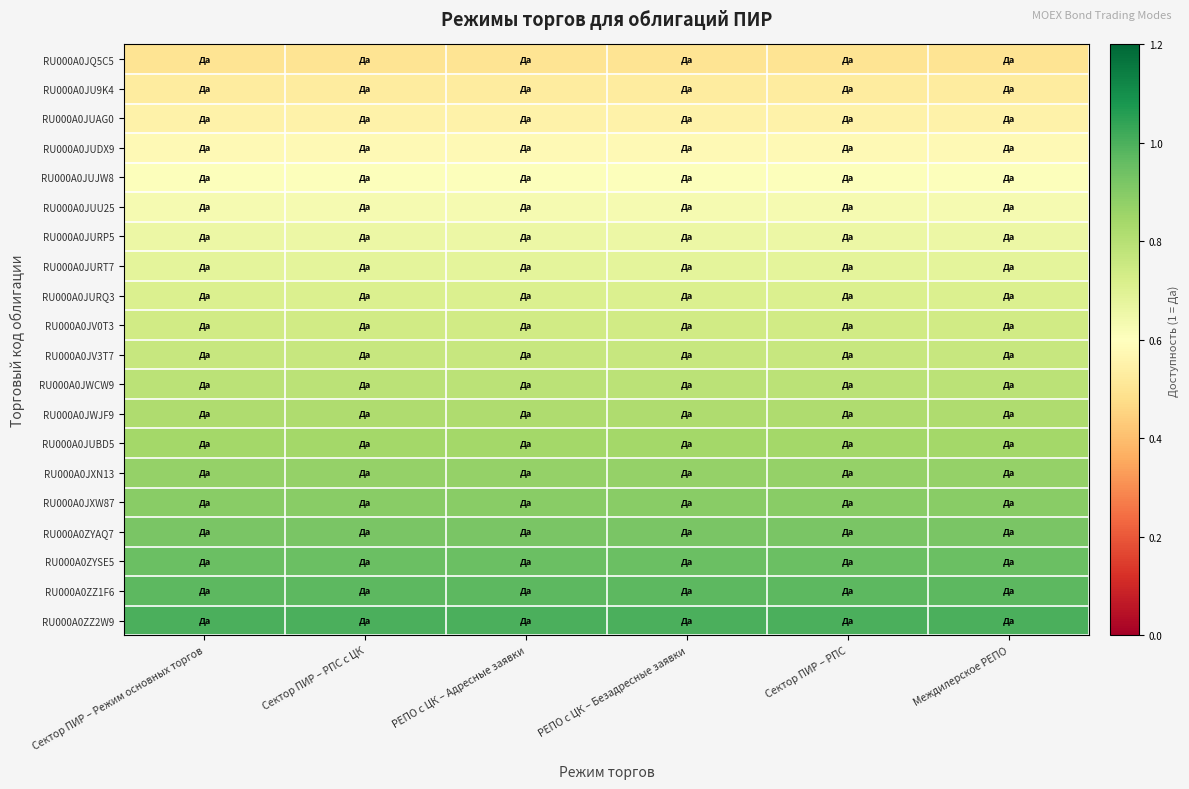

Which series has the widest spread of values?

RU000A0JQ5C5